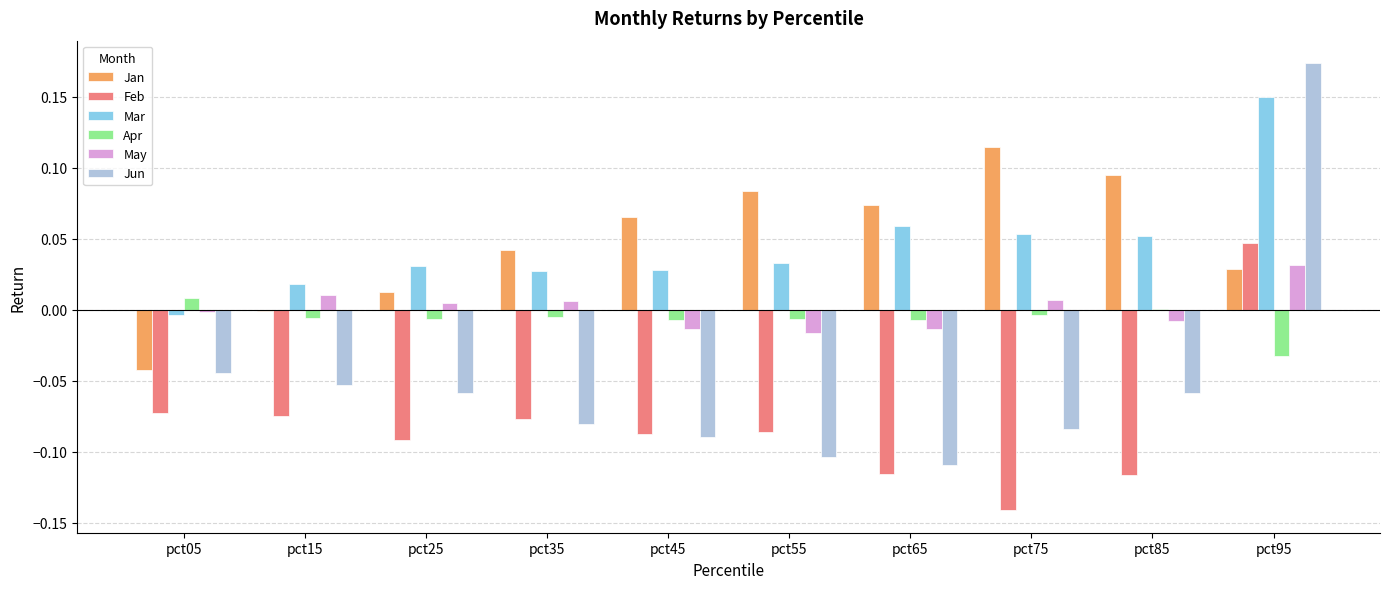

How many categories are shown in the chart?

10